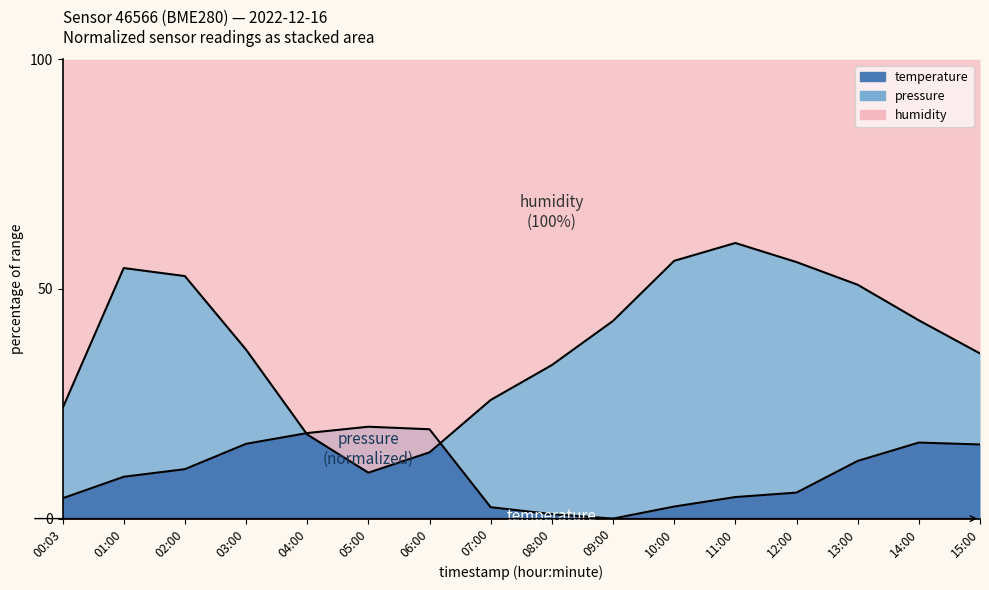

What is the label of the 14th point from the left?

13:00